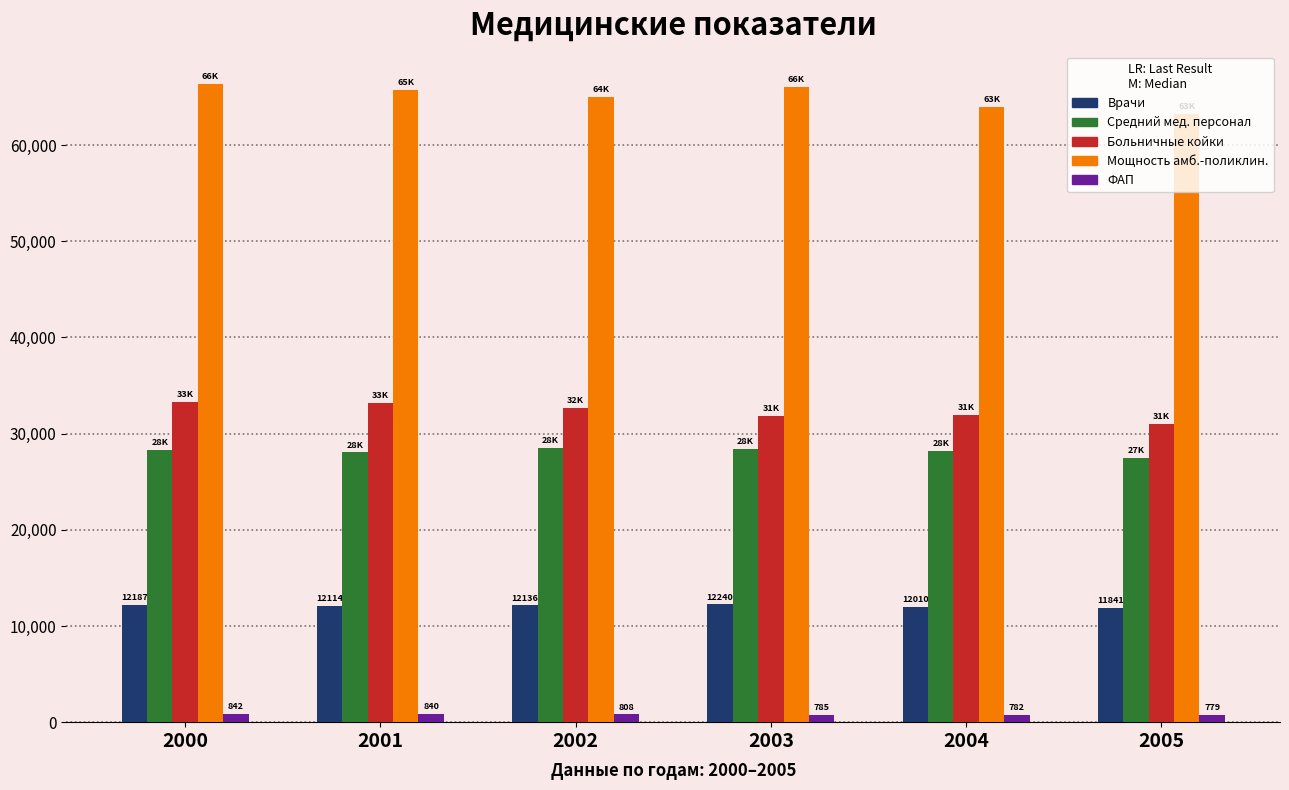

What is the greatest value displayed?

66391